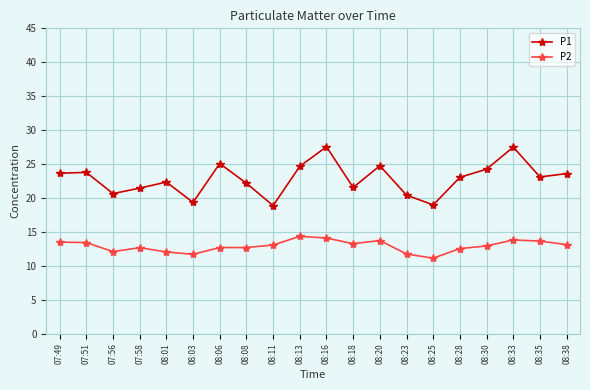

Is the value of P2 at 07:49 greater than the value of P1 at 08:11?

No